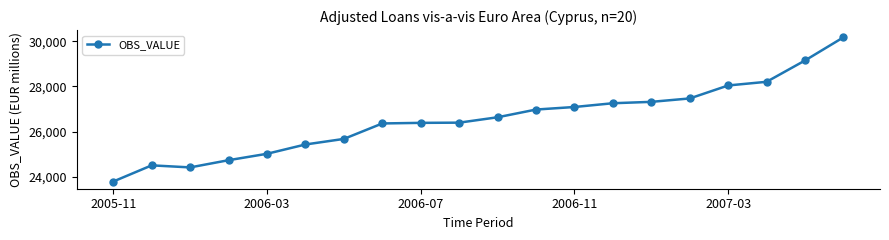

Count the number of categories in the chart.

20